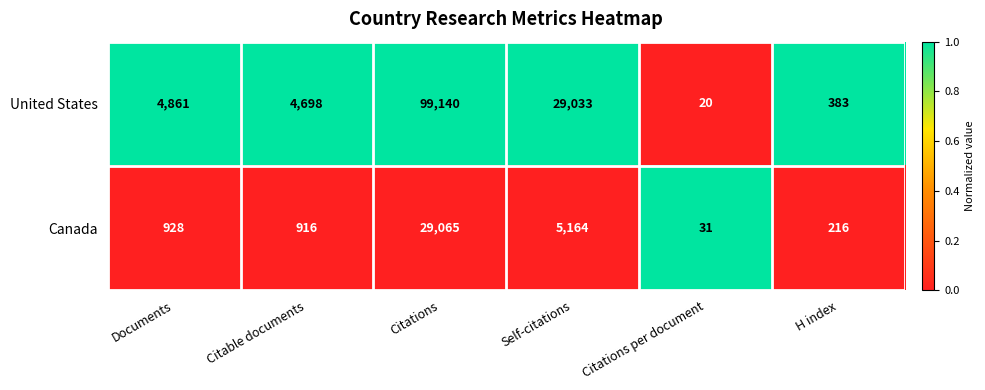

At which category does the chart reach its minimum across all series?

Citations per document